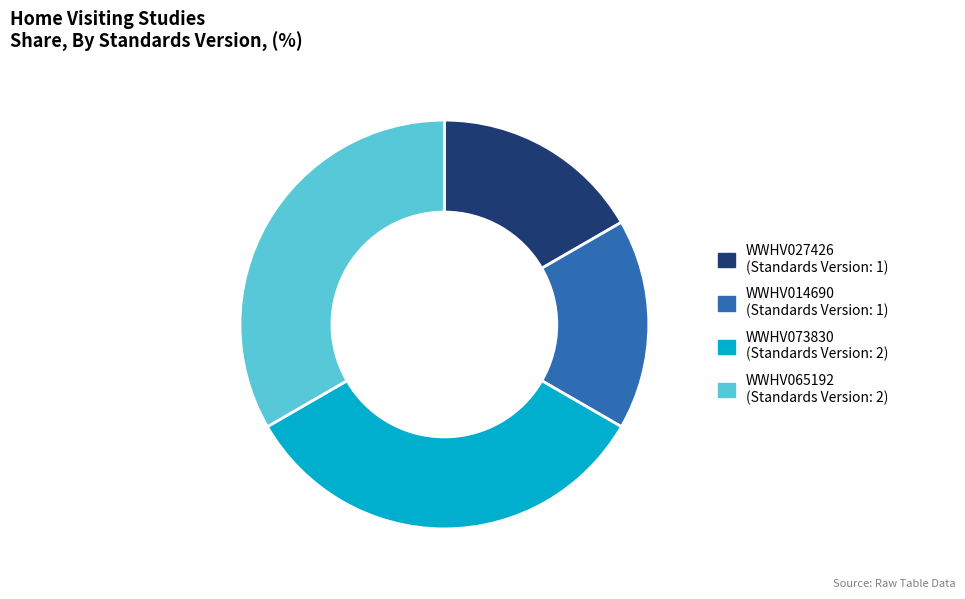

Do WWHV065192 and WWHV073830 together represent more than half of the pie?

Yes